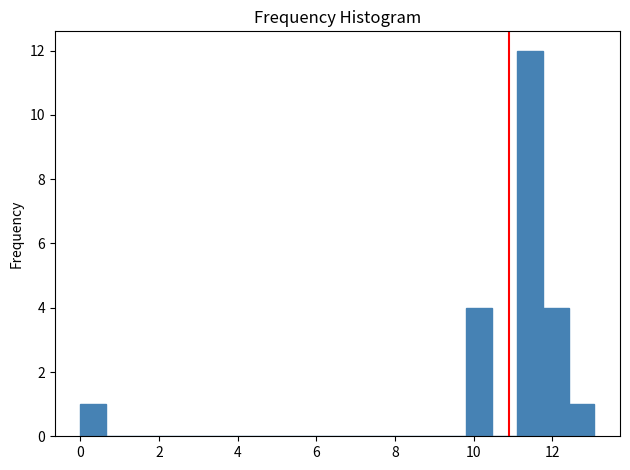

Around what value on the x-axis is the tallest bar? Give the approximate position of its centre, as read against the axis.

11.4